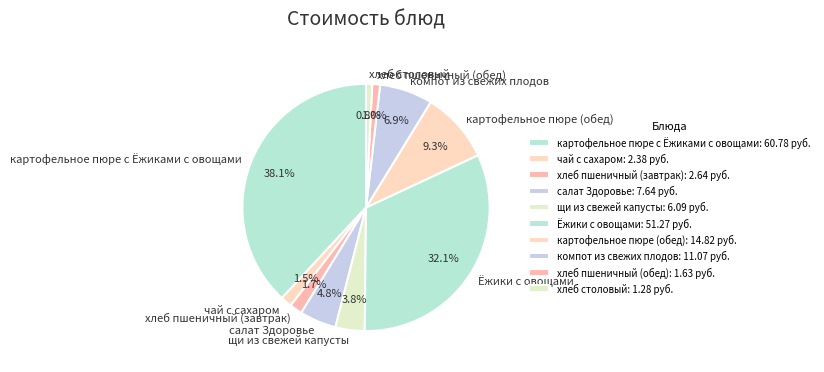

True or false: компот из свежих плодов accounts for 7% of the total.

True